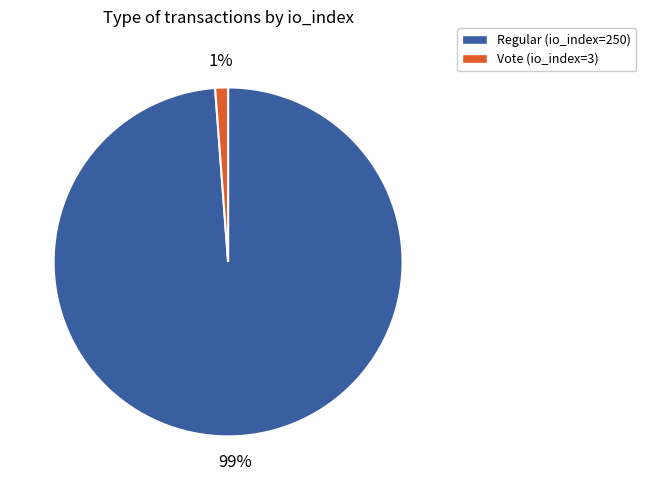

How many segments does this pie chart have?

2